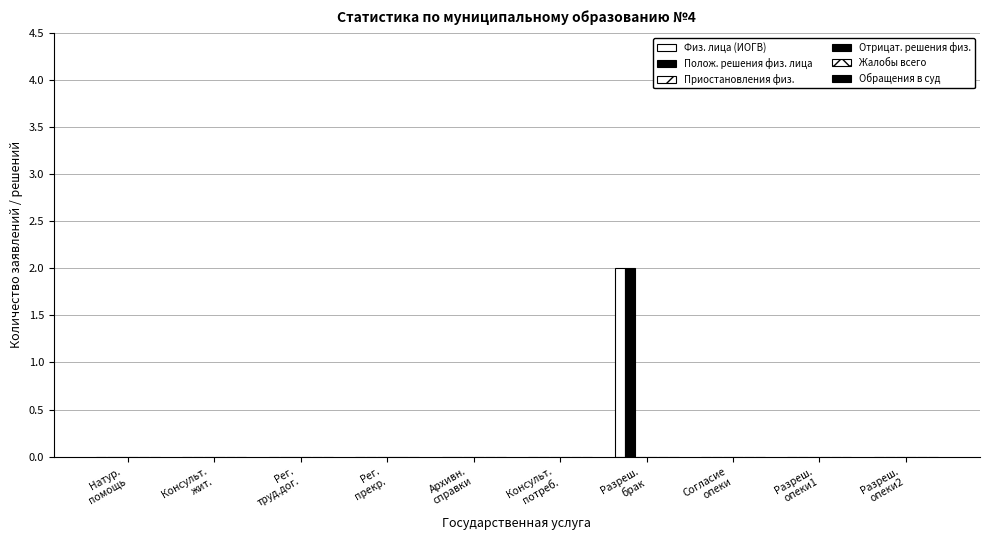

Which series has the largest total across all categories?

Физ. лица (ИОГВ)